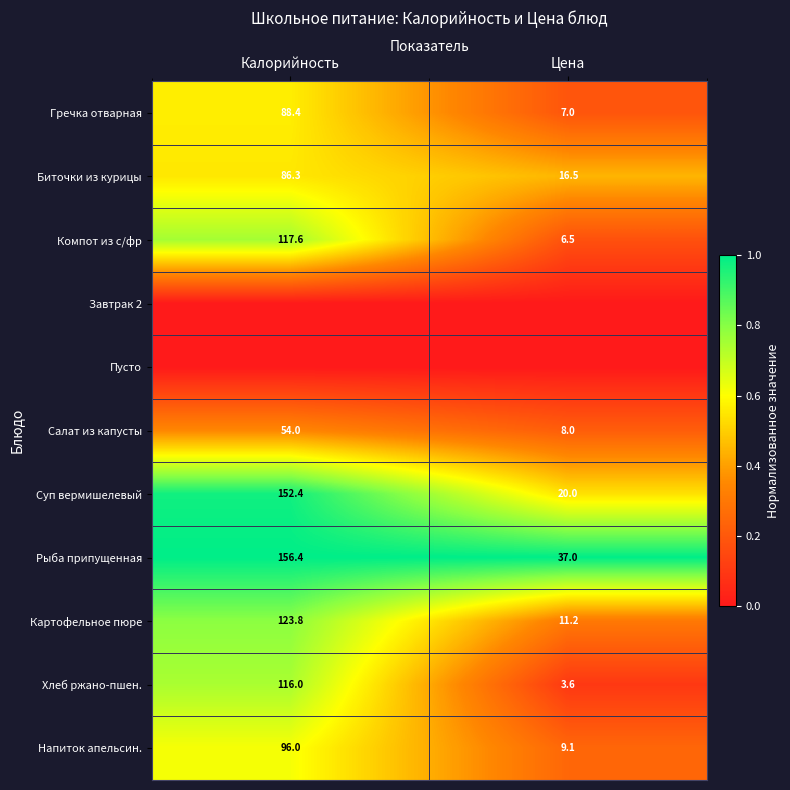

Is the value of Компот из с/фр at Калорийность greater than the value of Рыба припущенная at Цена?

Yes